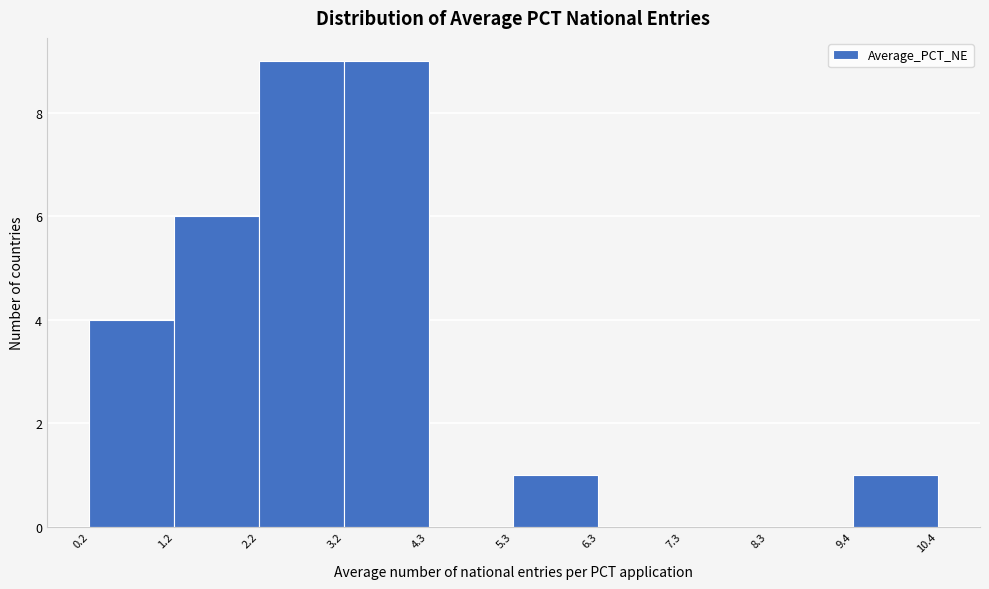

Reading left to right, list every bar in this chart as the range it spans on the x-axis followed by its height. The values are not printed on the chart, so give them approximately, as read against the axis.

0.2 to 1.2: 4
1.2 to 2.2: 6
2.2 to 3.2: 9
3.2 to 4.3: 9
4.3 to 5.3: 0
5.3 to 6.3: 1
6.3 to 7.3: 0
7.3 to 8.3: 0
8.3 to 9.4: 0
9.4 to 10.4: 1